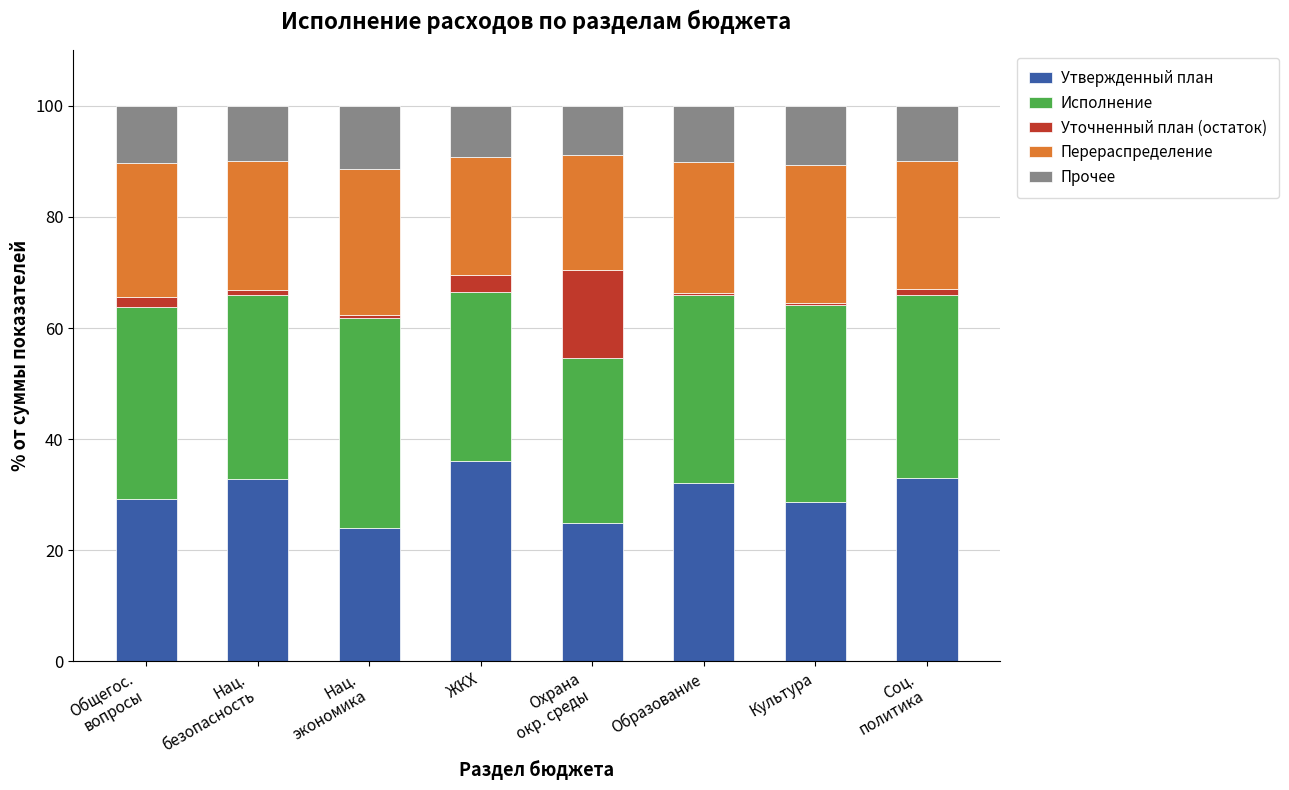

What is the total value across all series at ЖКХ?

100.0